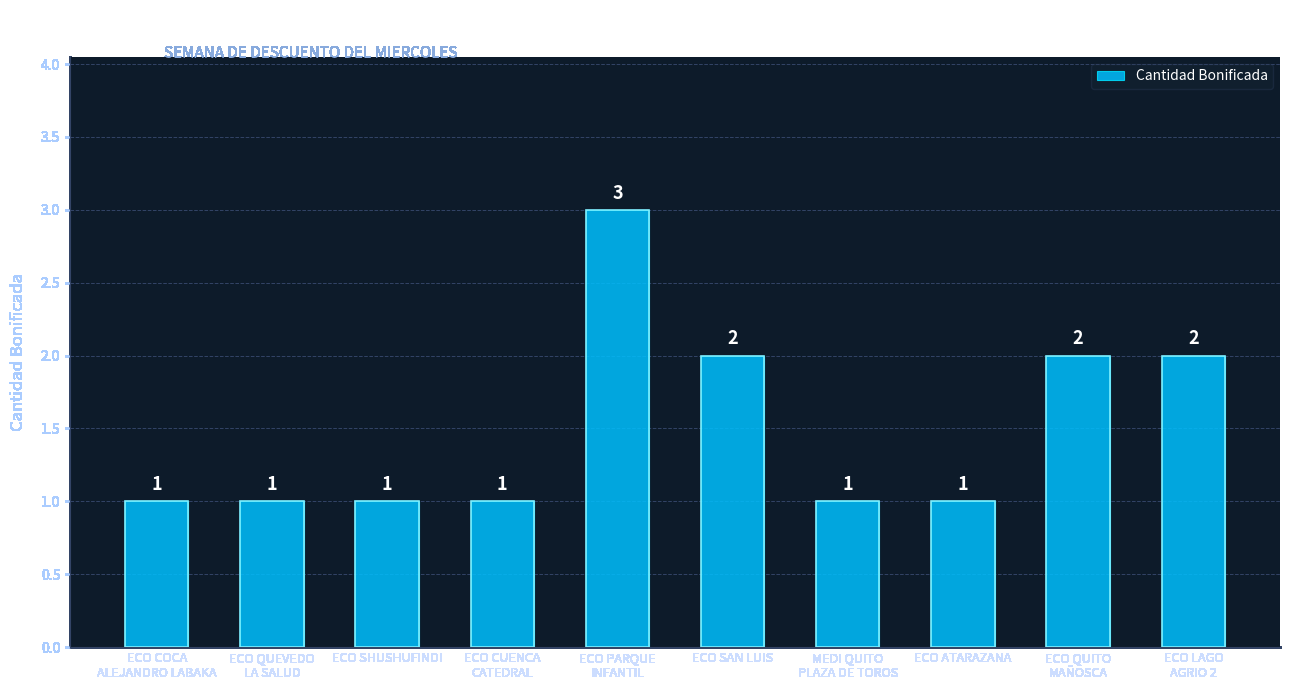

Between MEDI QUITO
PLAZA DE TOROS and ECO LAGO
AGRIO 2, which is larger?

ECO LAGO
AGRIO 2